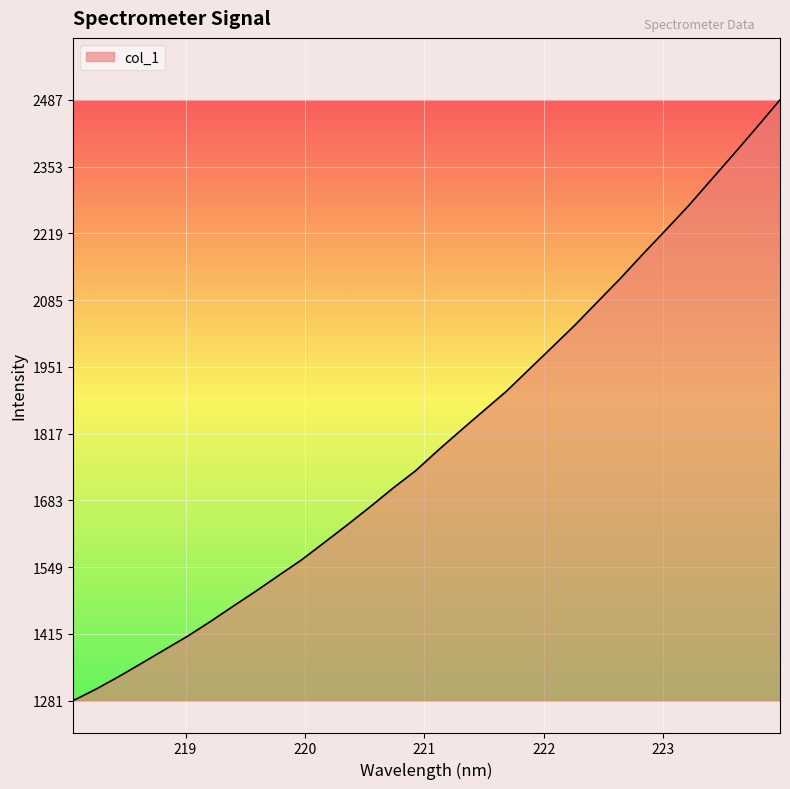

What is the difference between the maximum and minimum values?

1205.7